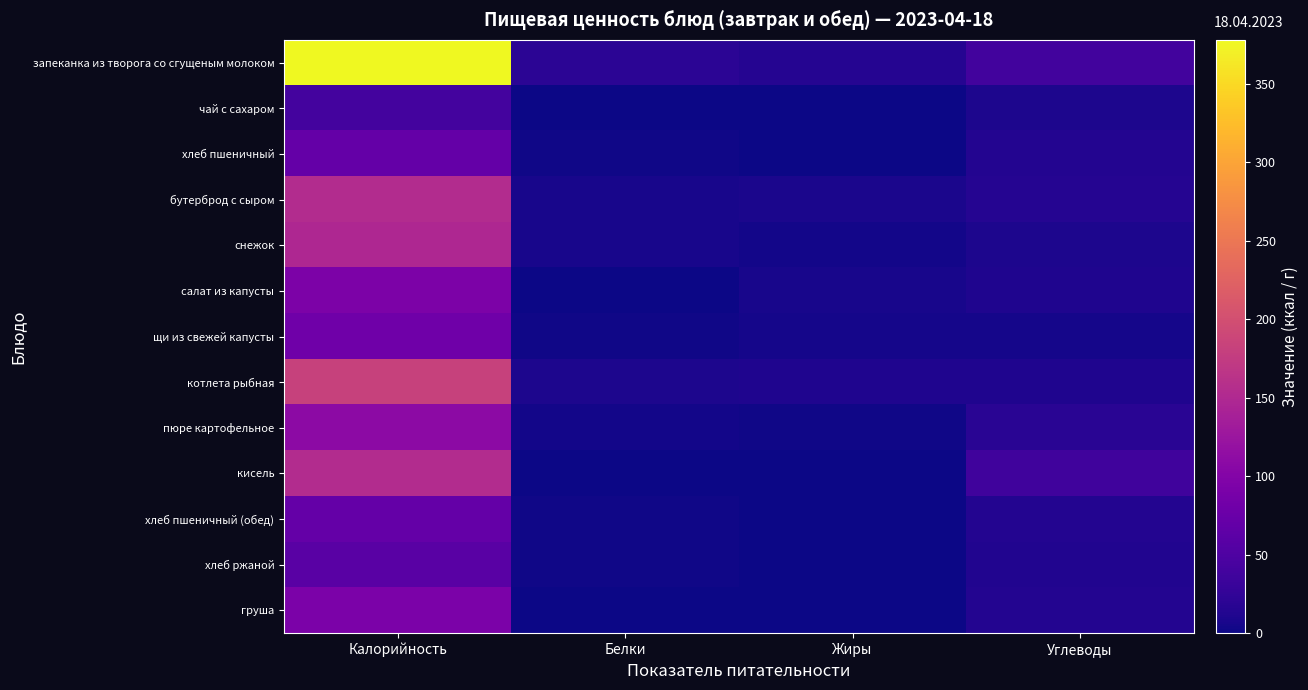

List the series in order of their peak value, highest first.

запеканка из творога со сгущеным молоком, котлета рыбная, кисель, бутерброд с сыром, снежок, пюре картофельное, салат из капусты, груша, щи из свежей капусты, хлеб пшеничный, хлеб пшеничный (обед), хлеб ржаной, чай с сахаром